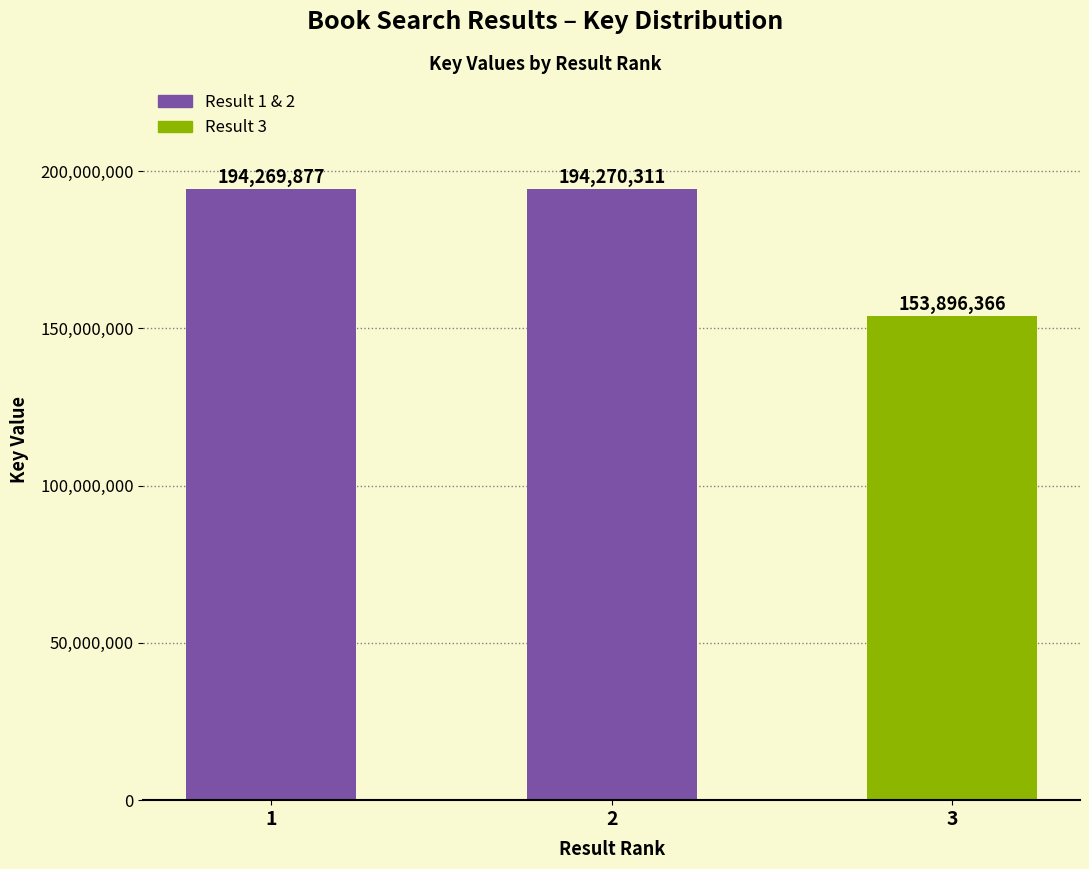

What value does the data have at 2, to the nearest 100?

194270300